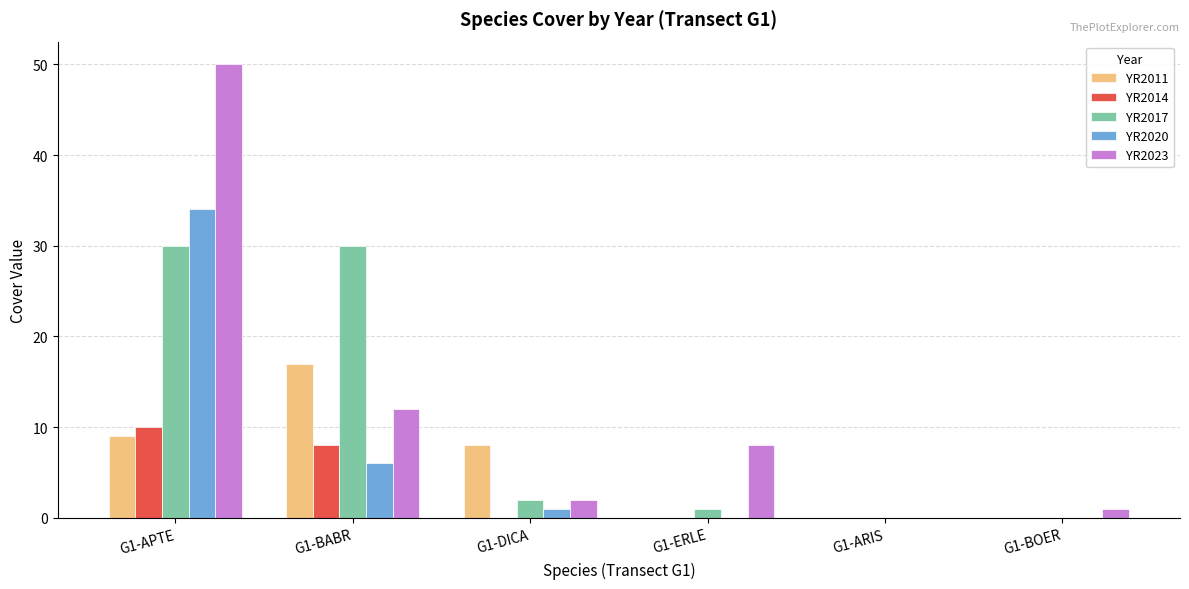

Reading right to left, extract all data points from this chart.

YR2011: G1-BOER=0	G1-ARIS=0	G1-ERLE=0	G1-DICA=8	G1-BABR=17	G1-APTE=9
YR2014: G1-BOER=0	G1-ARIS=0	G1-ERLE=0	G1-DICA=0	G1-BABR=8	G1-APTE=10
YR2017: G1-BOER=0	G1-ARIS=0	G1-ERLE=1	G1-DICA=2	G1-BABR=30	G1-APTE=30
YR2020: G1-BOER=0	G1-ARIS=0	G1-ERLE=0	G1-DICA=1	G1-BABR=6	G1-APTE=34
YR2023: G1-BOER=1	G1-ARIS=0	G1-ERLE=8	G1-DICA=2	G1-BABR=12	G1-APTE=50